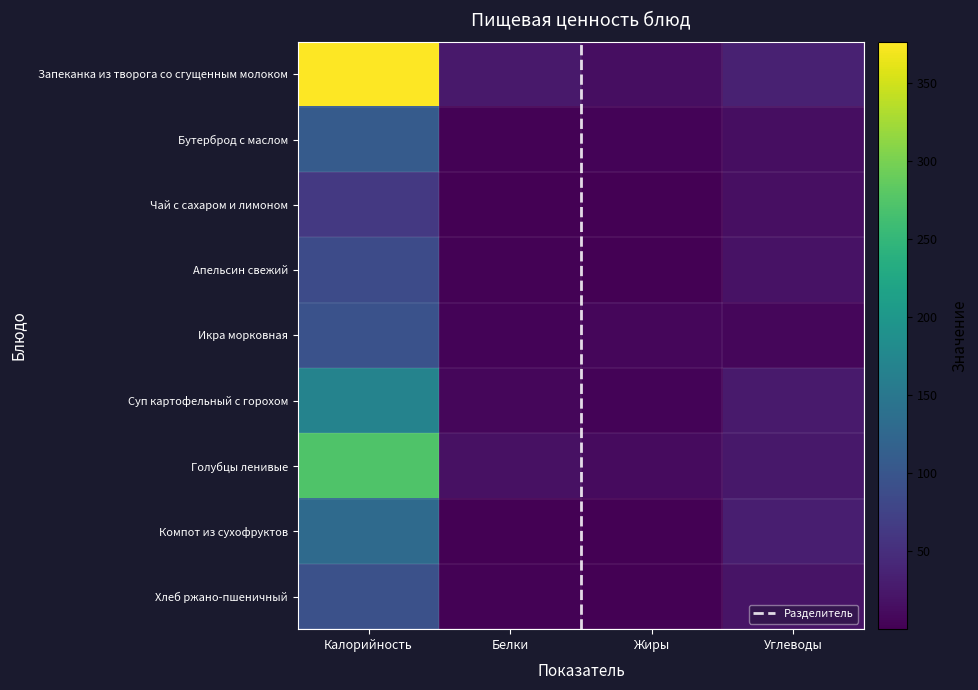

Reading right to left, transcribe all the data shown in this chart.

Запеканка из творога со сгущенным молоком: 35.3	14.4	26.5	376.4
Бутерброд с маслом: 14.6	4.4	2.4	107.9
Чай с сахаром и лимоном: 15.2	0.1	0.3	63.0
Апельсин свежий: 18.6	0.5	2.0	86.4
Икра морковная: 6.0	6.5	3.0	94.4
Суп картофельный с горохом: 26.7	3.8	6.8	168.3
Голубцы ленивые: 25.0	11.3	17.7	272.8
Компот из сухофруктов: 31.7	0.1	0.6	130.0
Хлеб ржано-пшеничный: 20.0	0.4	2.2	92.8